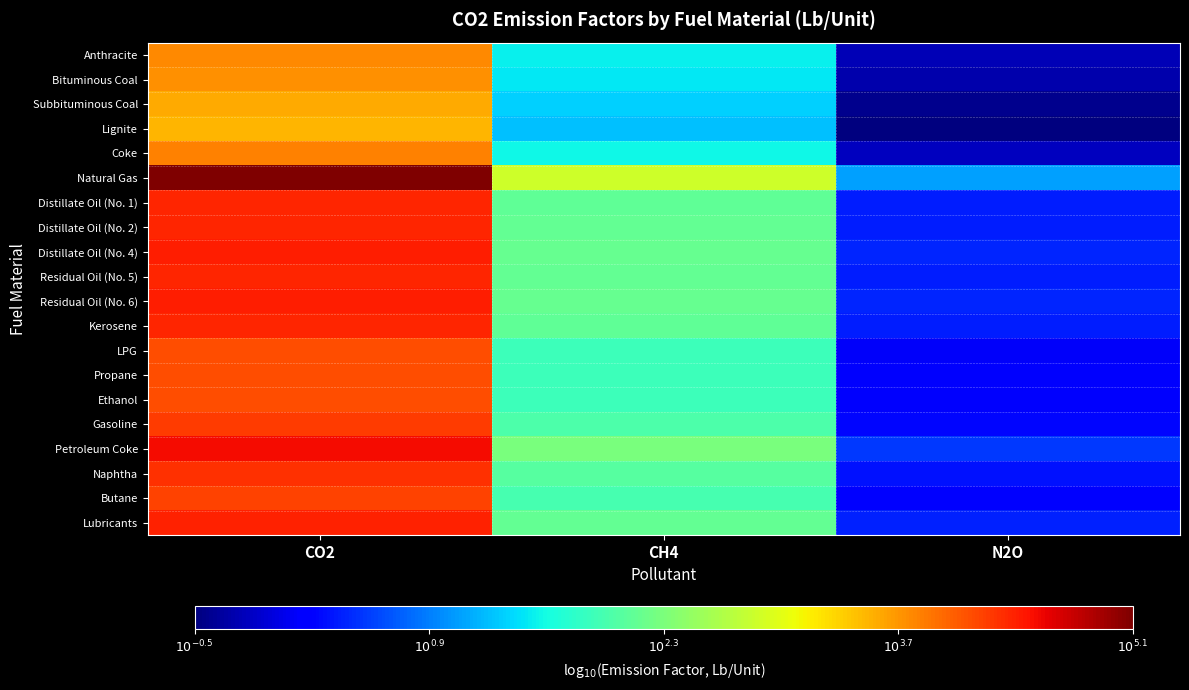

At how many categories does at least one series exceed 3?

1